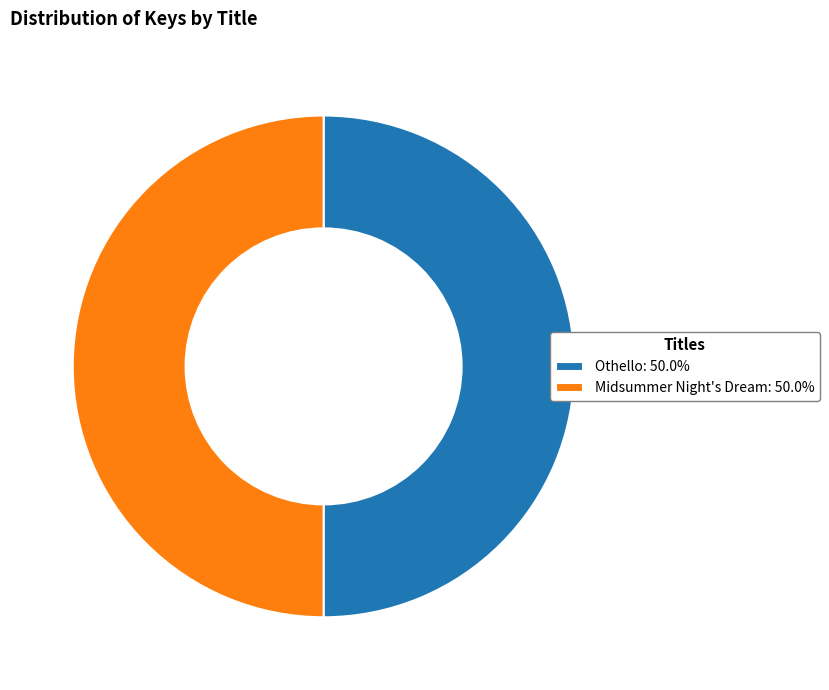

True or false: Midsummer Night's Dream accounts for 41% of the total.

False